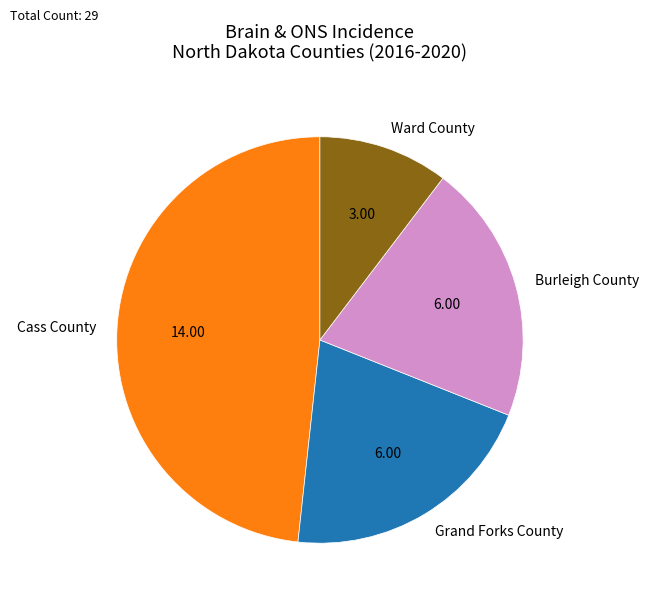

Do Grand Forks County and Ward County together represent more than half of the pie?

No